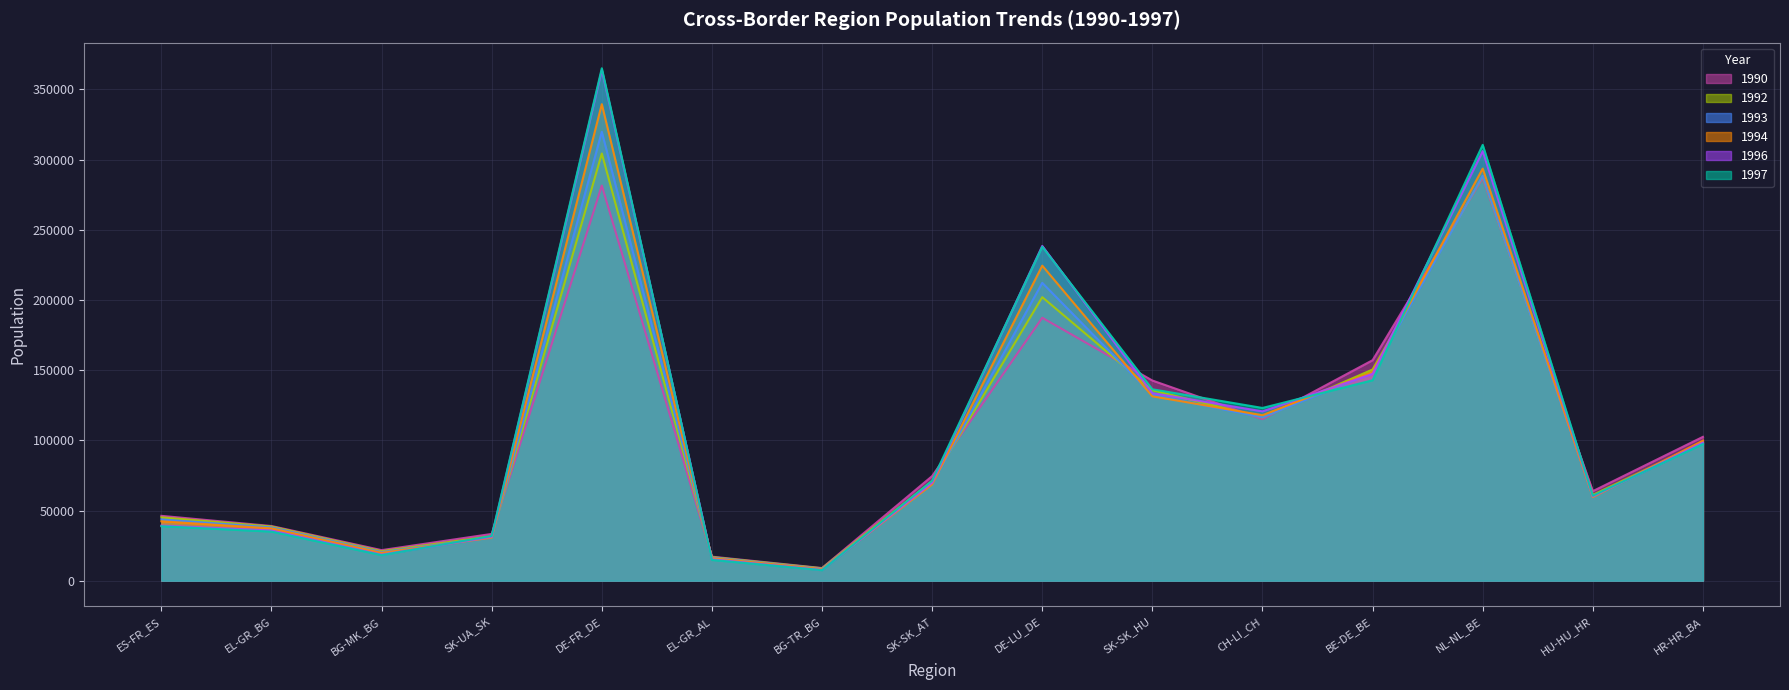

Which category has the highest value in the 1997 series?

DE-FR_DE